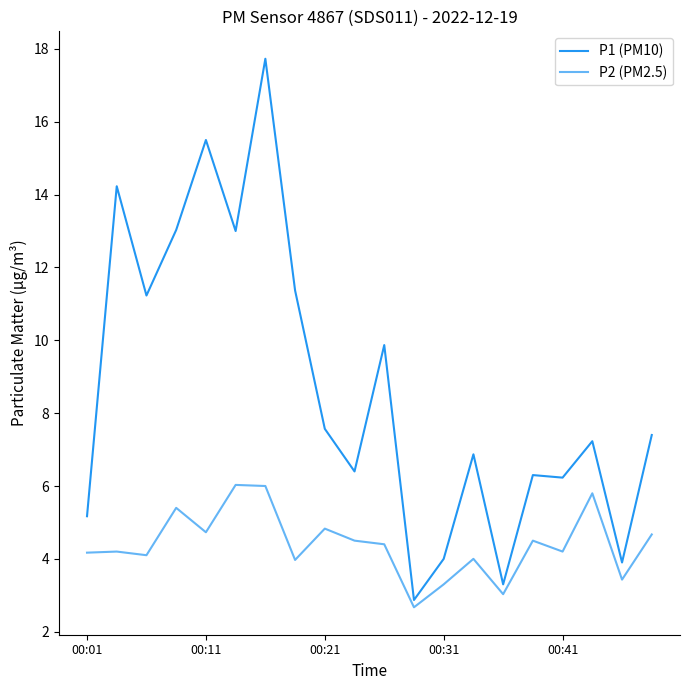

What is the minimum value shown in the chart?

2.7